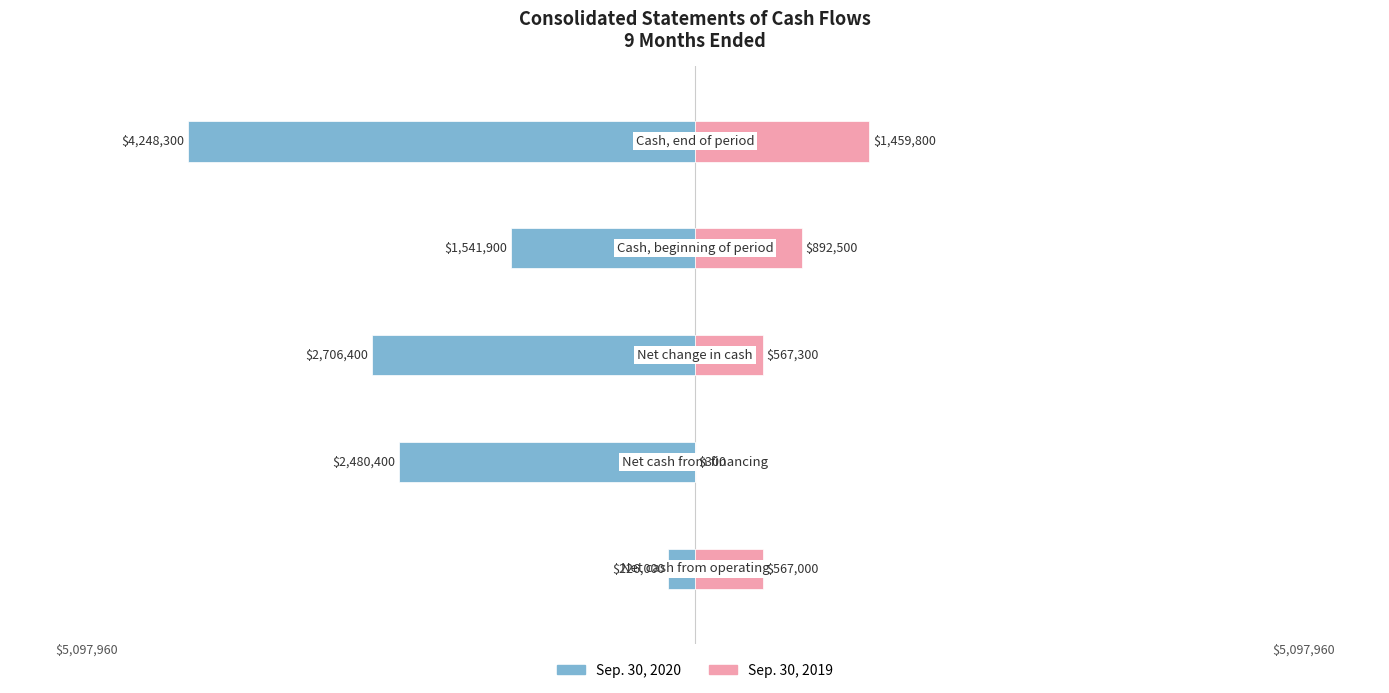

What is the total value across all series at 4?

-2788500